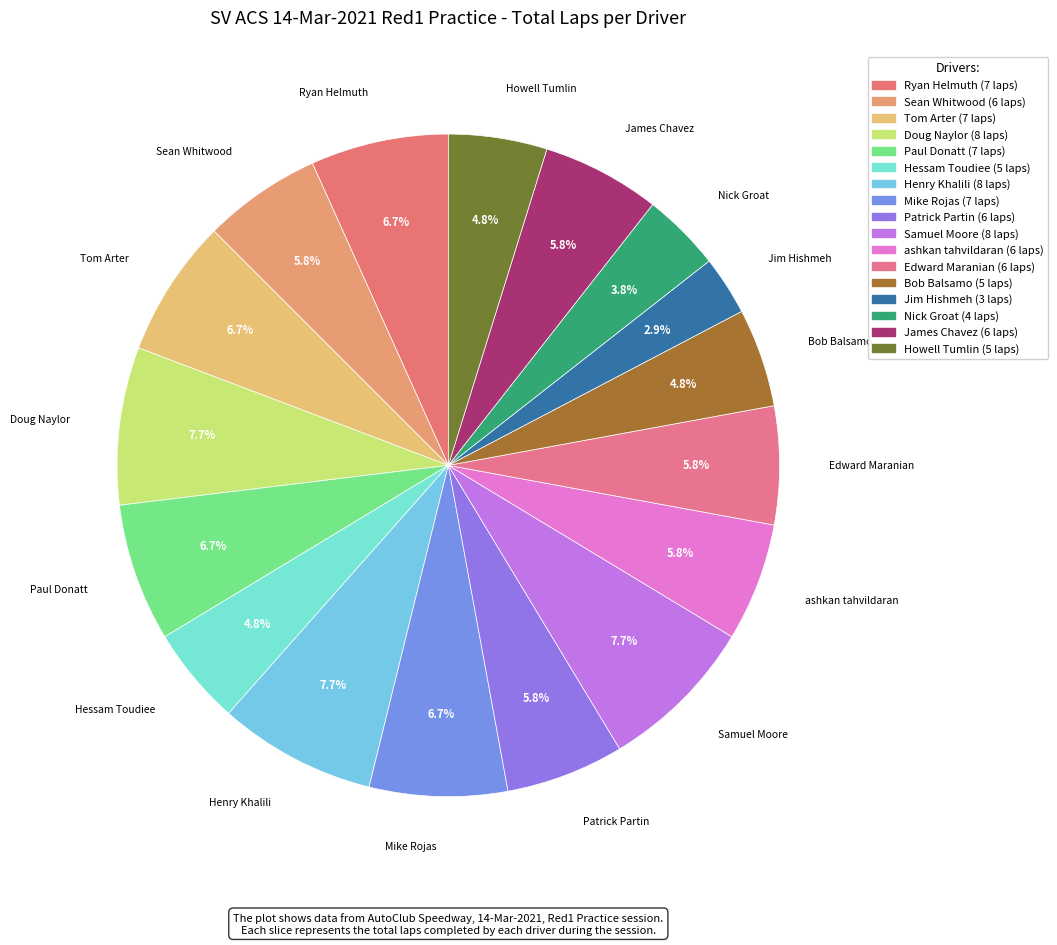

How many segments does this pie chart have?

17